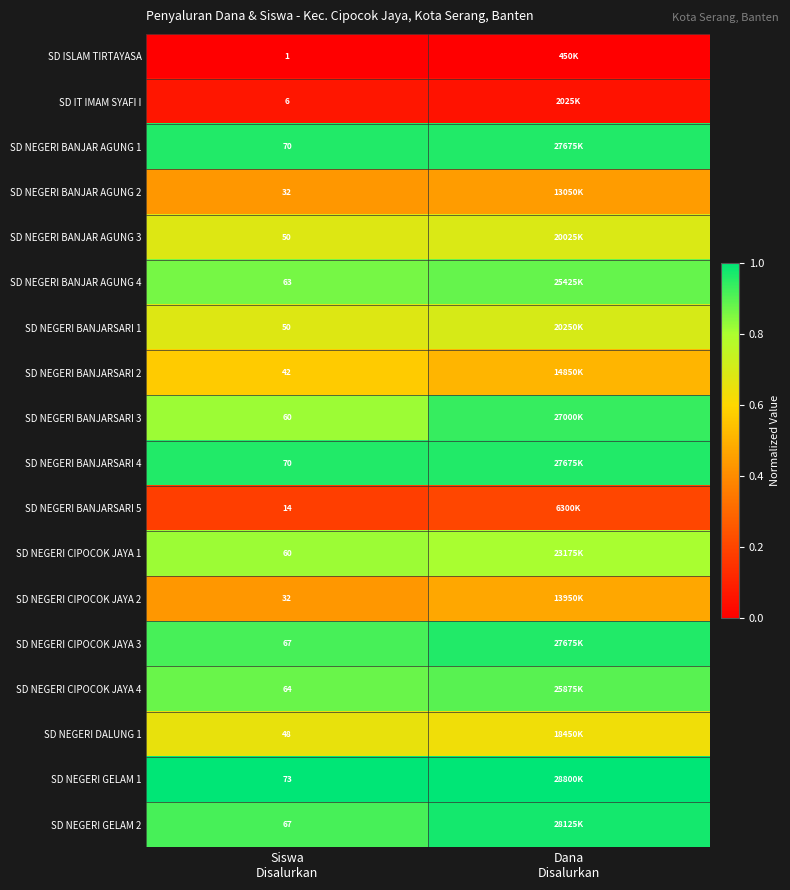

Between Siswa
Disalurkan and Dana
Disalurkan, which is larger?

Siswa
Disalurkan